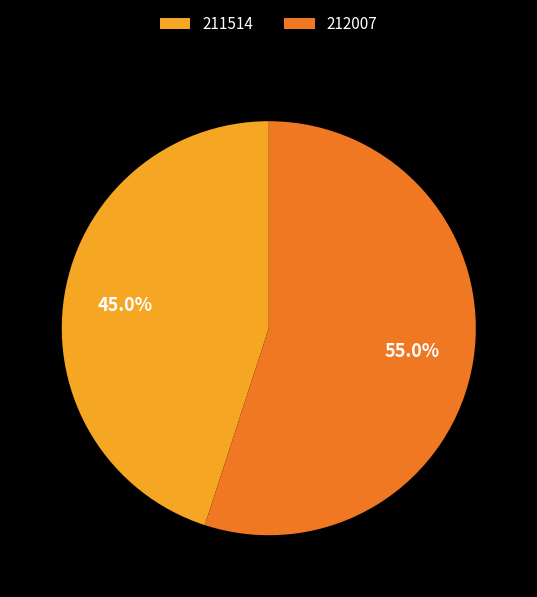

To the nearest percent, what is the average slice percentage?

50%